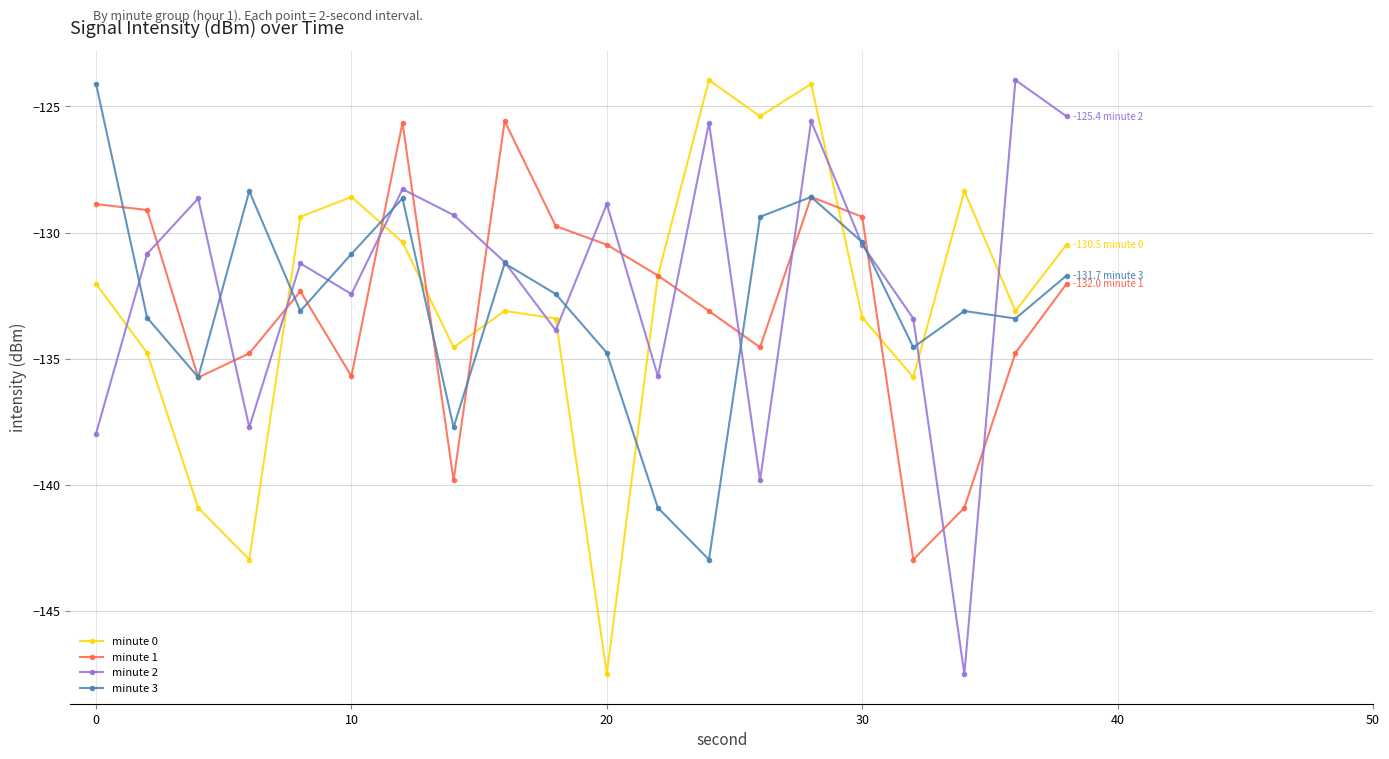

What is the minimum value for minute 3?

-143.0